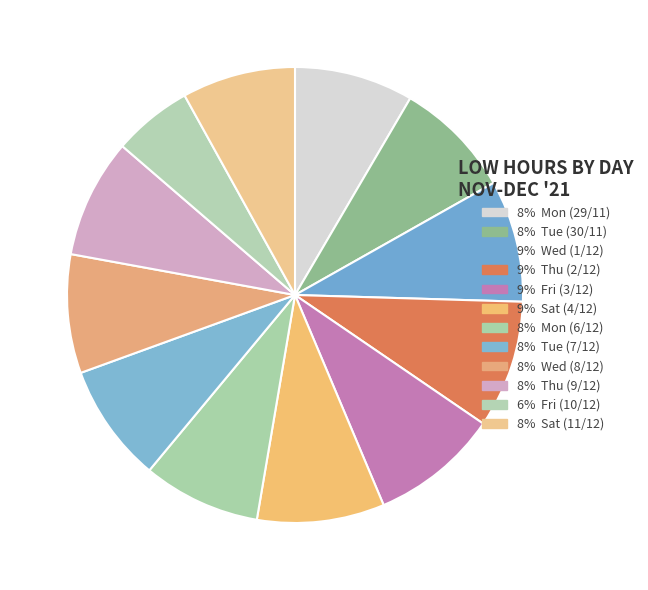

Is there any slice that represents more than half of the pie?

No